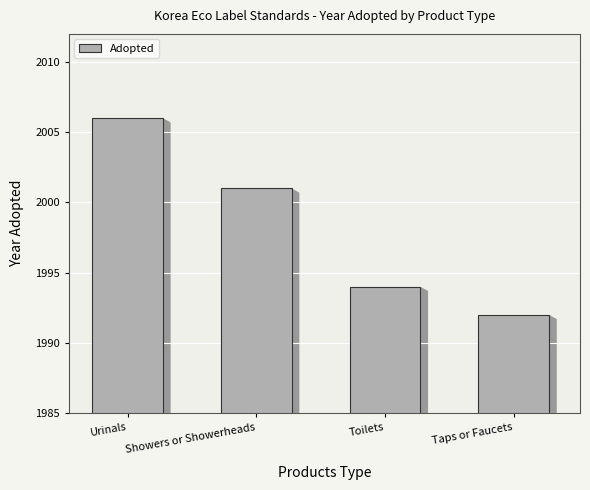

What is the average value?

1998